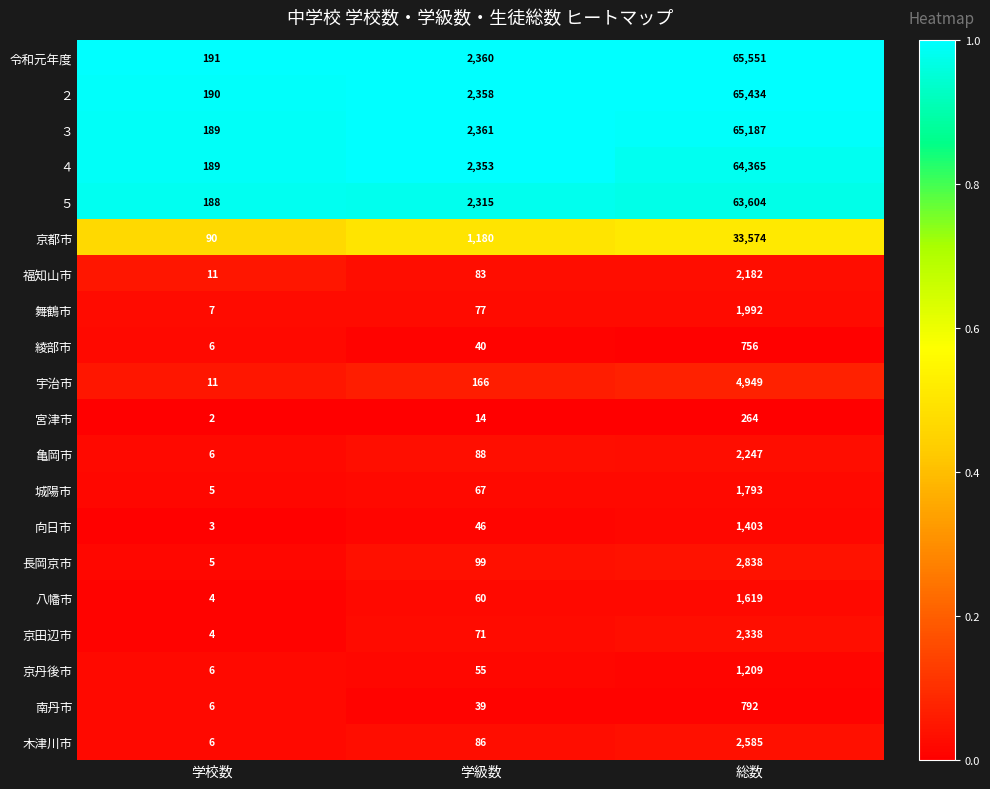

Which series has the largest total across all categories?

令和元年度